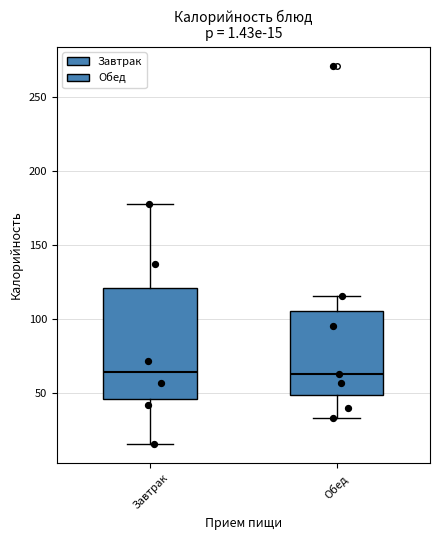

Which box is the tallest, from its lower edge to its upper edge?

Завтрак